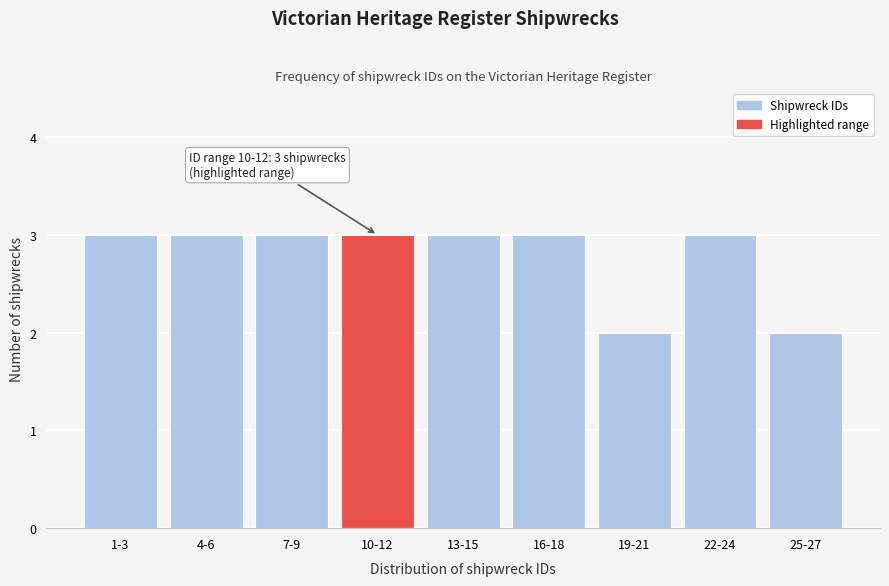

Reading right to left, what are all the values shown in this chart?

25-27=2	22-24=3	19-21=2	16-18=3	13-15=3	10-12=3	7-9=3	4-6=3	1-3=3